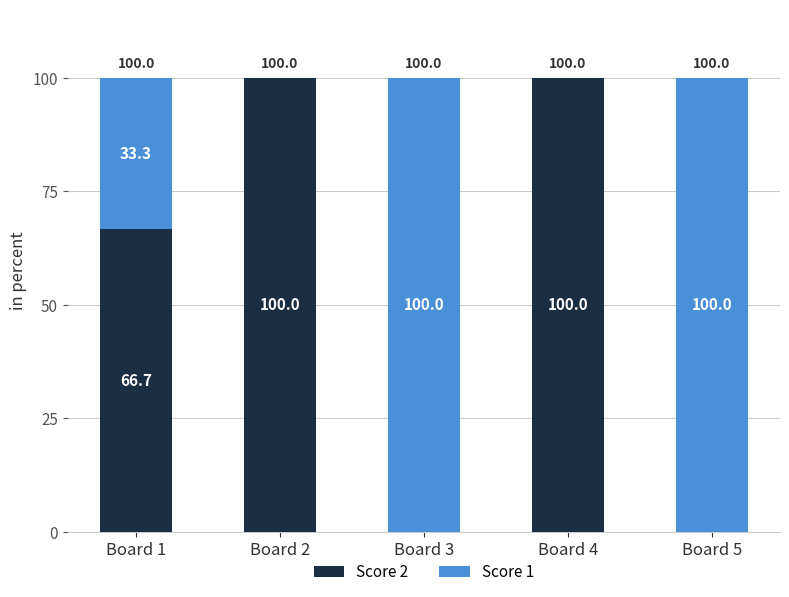

What is the maximum value for Score 2?

100.0